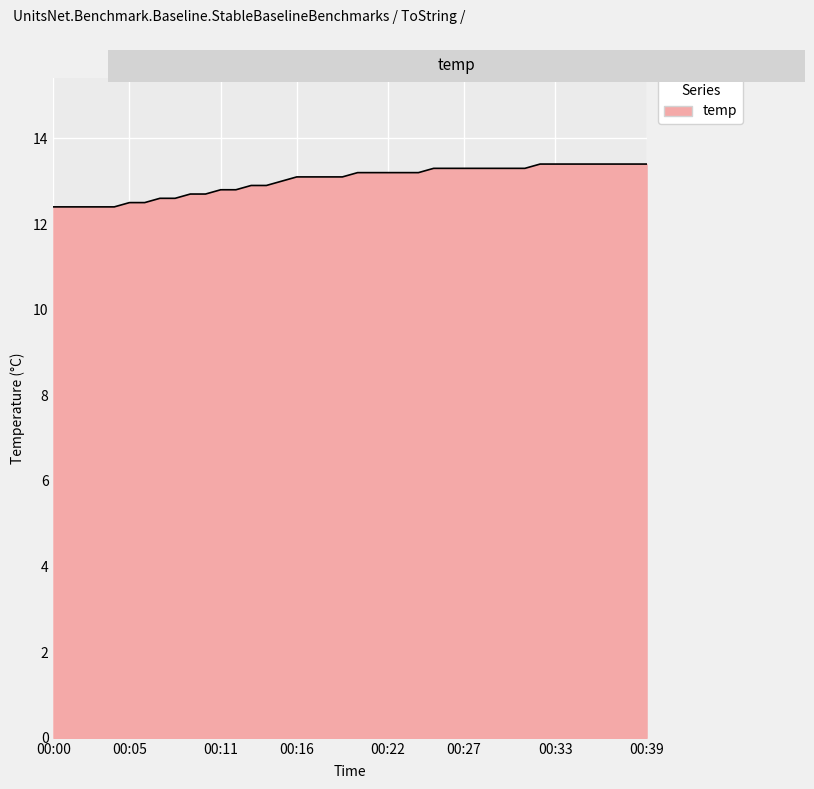

What is the maximum value shown in the chart?

13.4